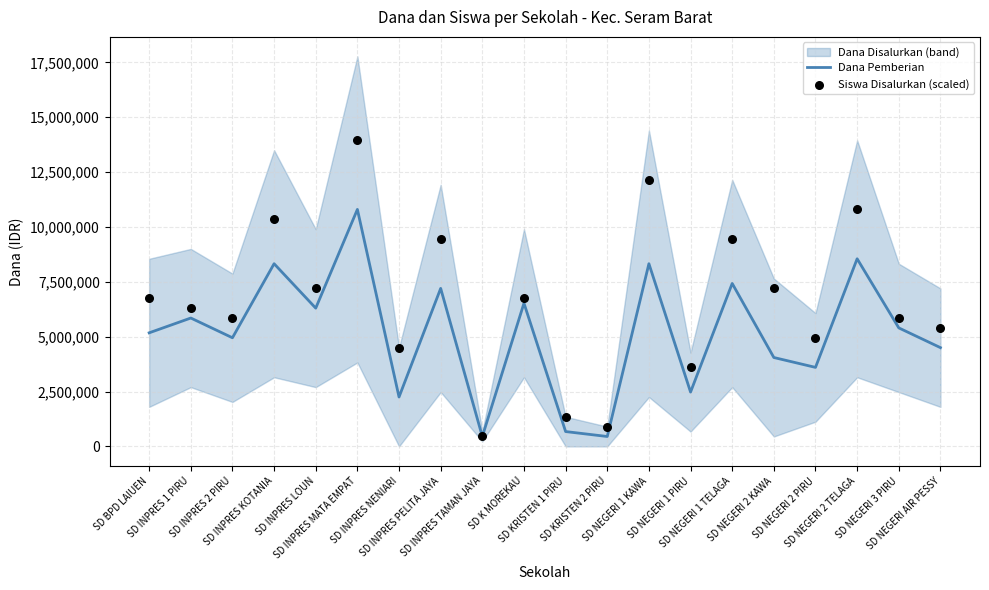

Which series contains the lowest Y value?

Dana Pemberian